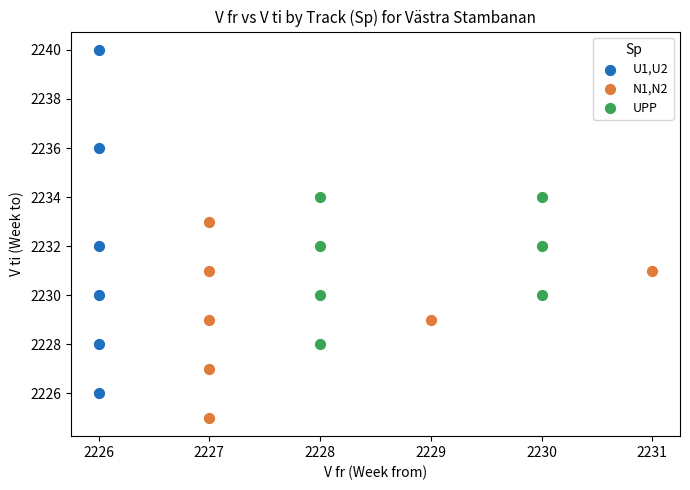

Which series has the widest spread of Y values?

U1,U2